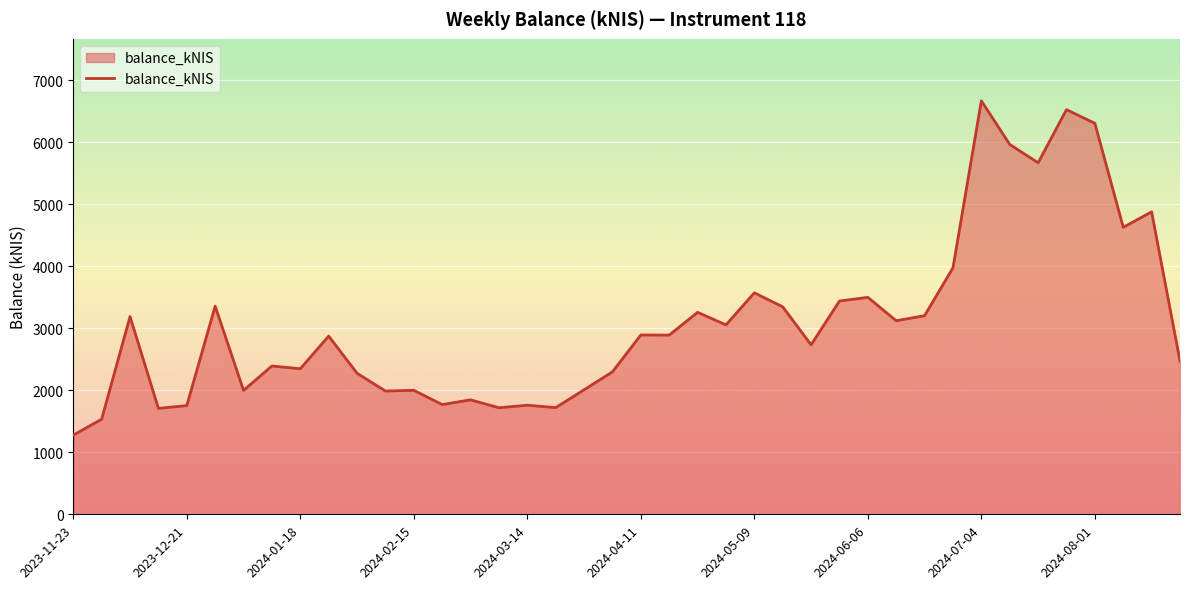

Does the chart display data point markers on the line(s)?

No